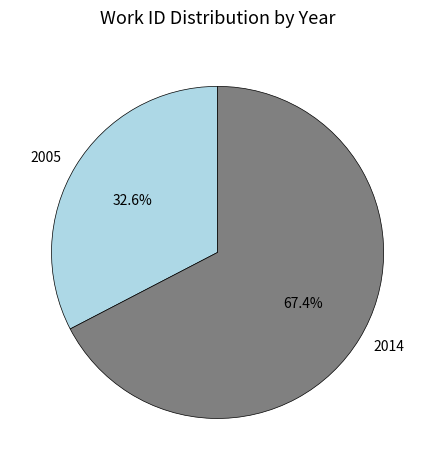

Approximately how many times larger is the value at 2014 compared to 2005?

2.1